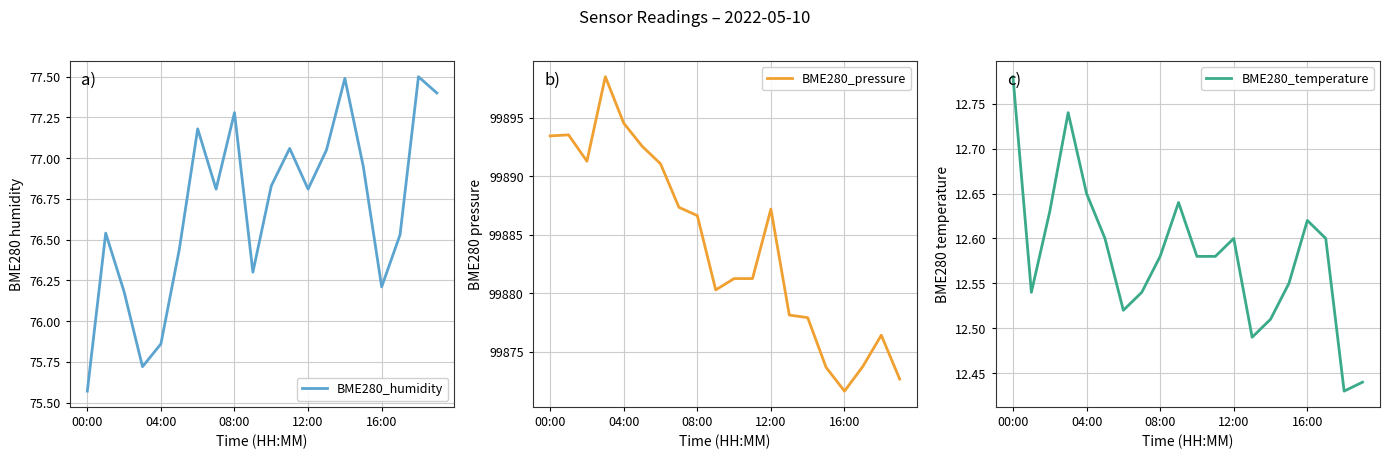

Between 6 and 19, which series saw the biggest shift?

BME280_pressure